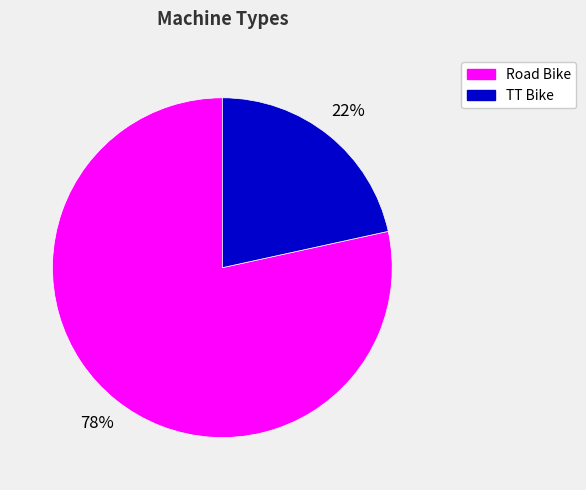

How many slices are in this pie chart?

2